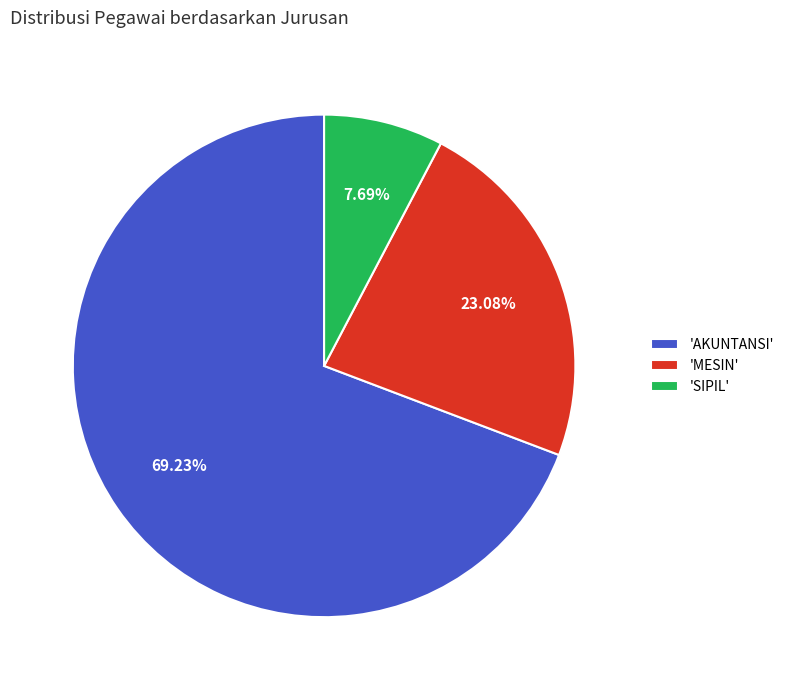

Which has a higher value, 'AKUNTANSI' or 'MESIN'?

'AKUNTANSI'